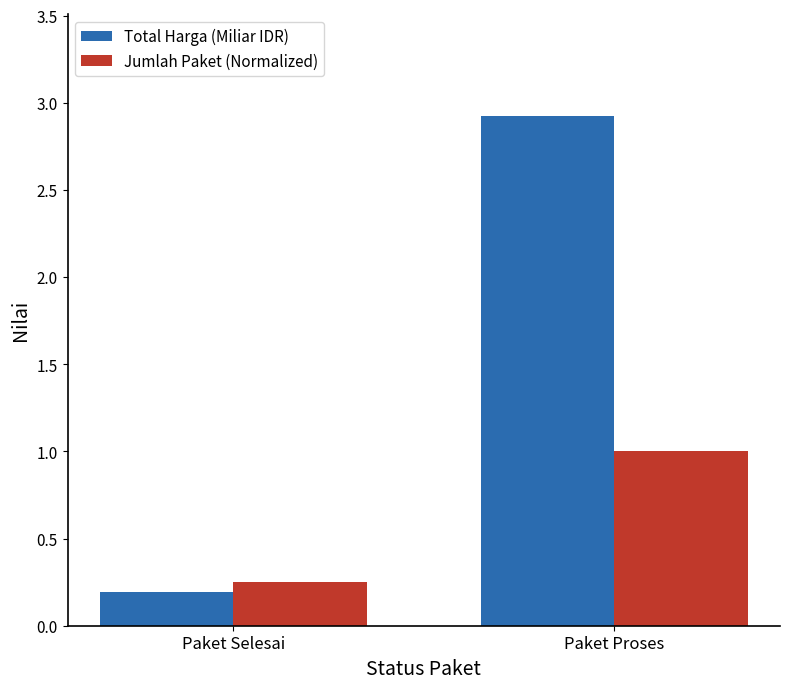

True or false: Jumlah Paket (Normalized) has a value of 1.0 at Paket Proses.

True